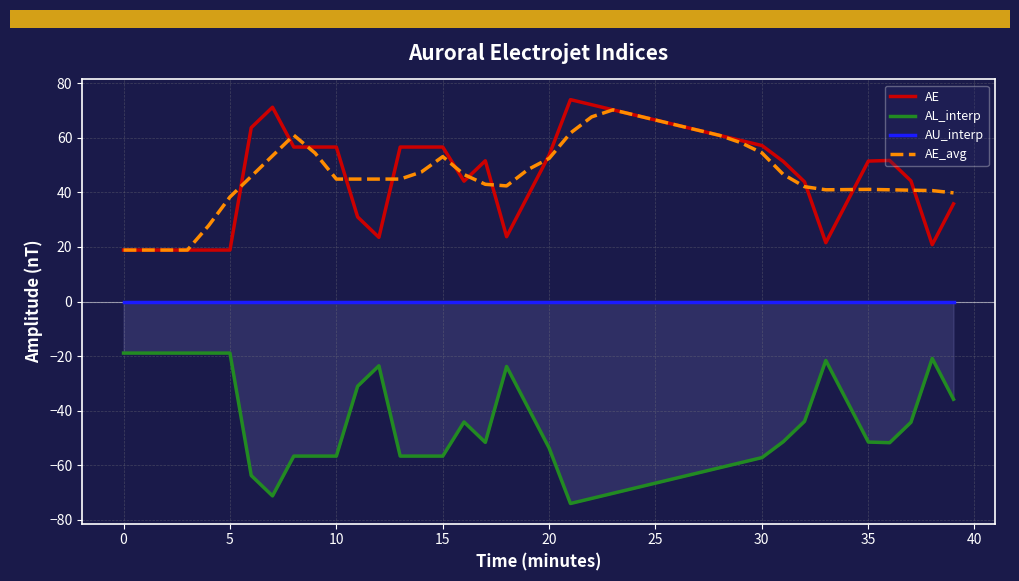

What is the maximum value for AE_avg?

70.2